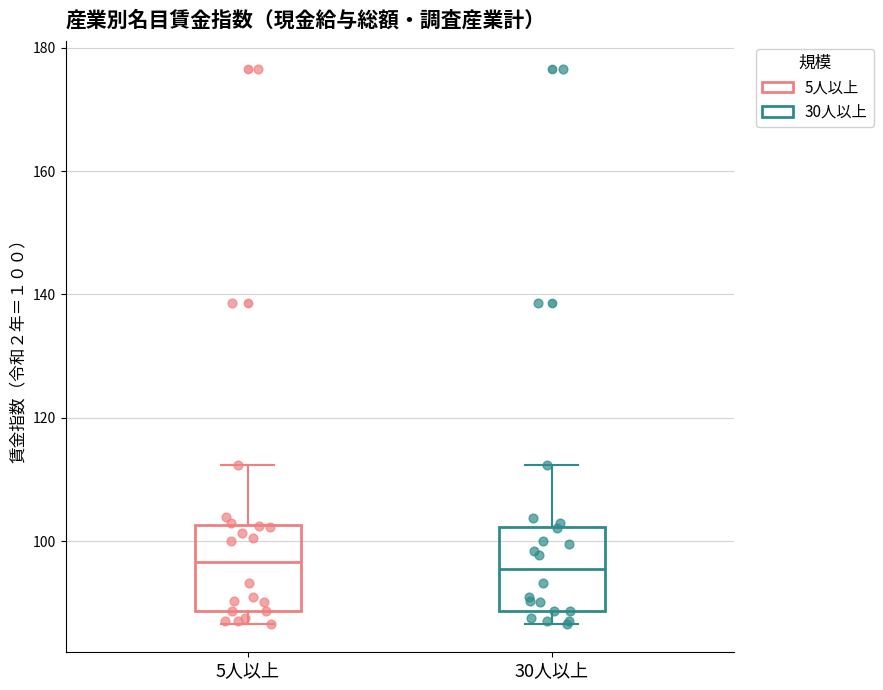

Reading left to right, read every box against the y-axis: the position of its median line, the range the box covers, and the ends of its whiskers. The values are not printed on the chart, so give them approximately, as read against the axis.

5人以上: median 96, box 88 to 102, whiskers 86 to 112
30人以上: median 96, box 88 to 102, whiskers 86 to 112